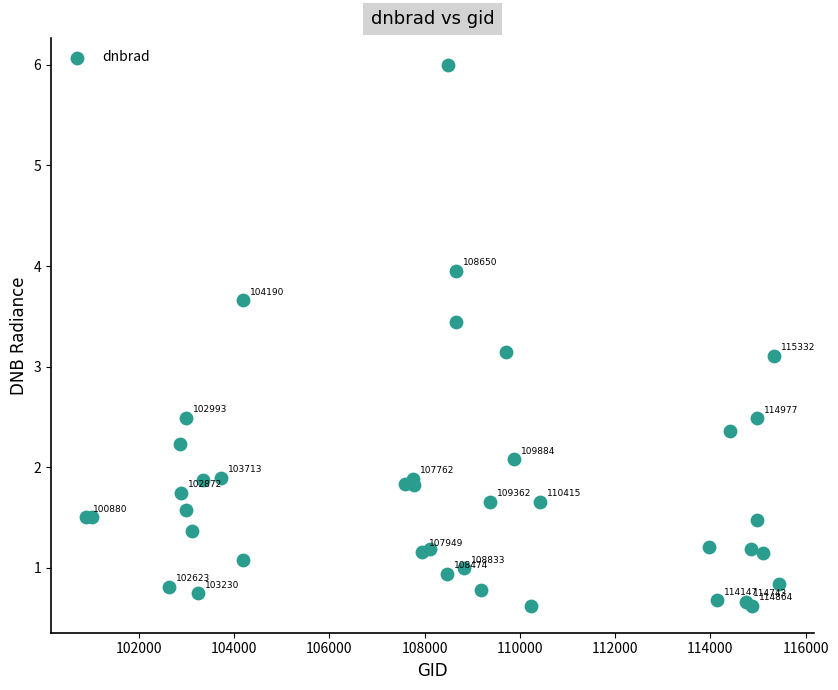

What Y value in the scatter plot is closest to 3?

3.1